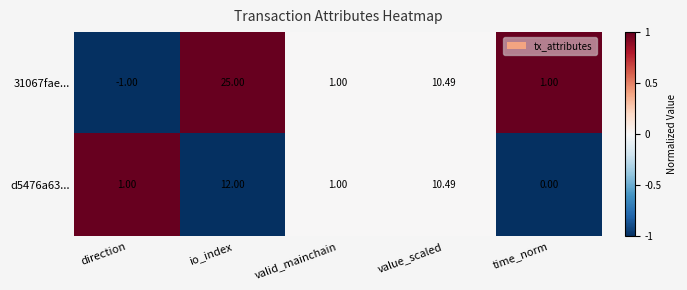

Where is d5476a63... nearest to the value 6?

value_scaled